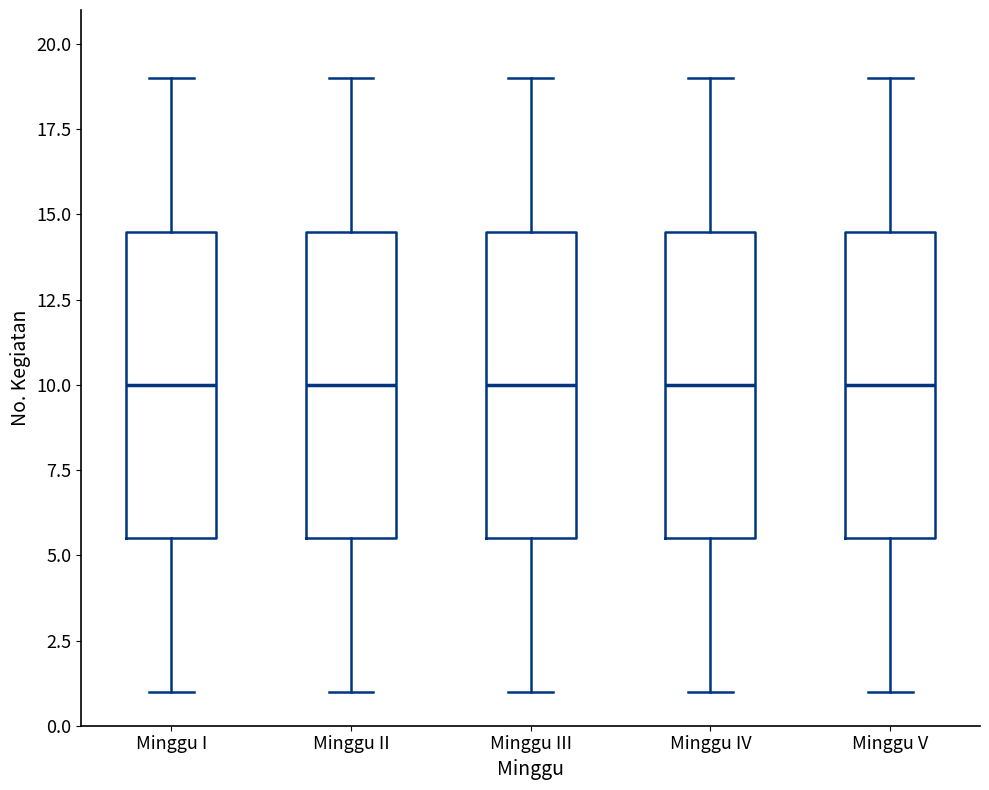

Where does the upper whisker of the box for Minggu II end on the y-axis? The values are not printed on the chart, so give them approximately, as read against the axis.

19.0